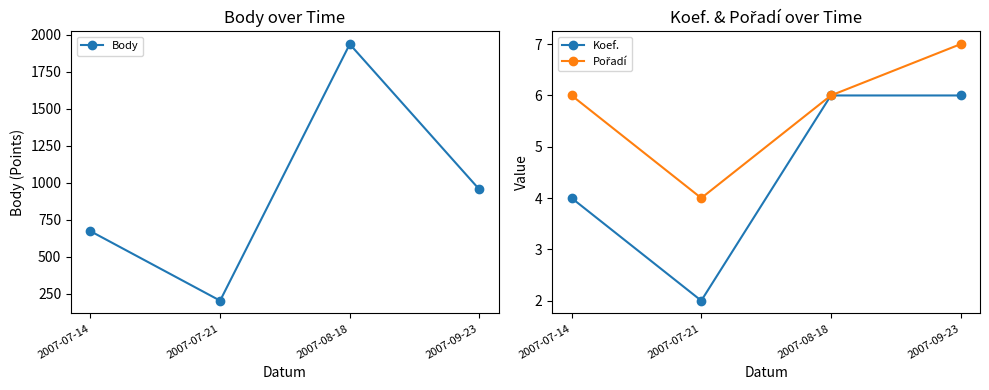

Which series has the widest spread of values?

Body